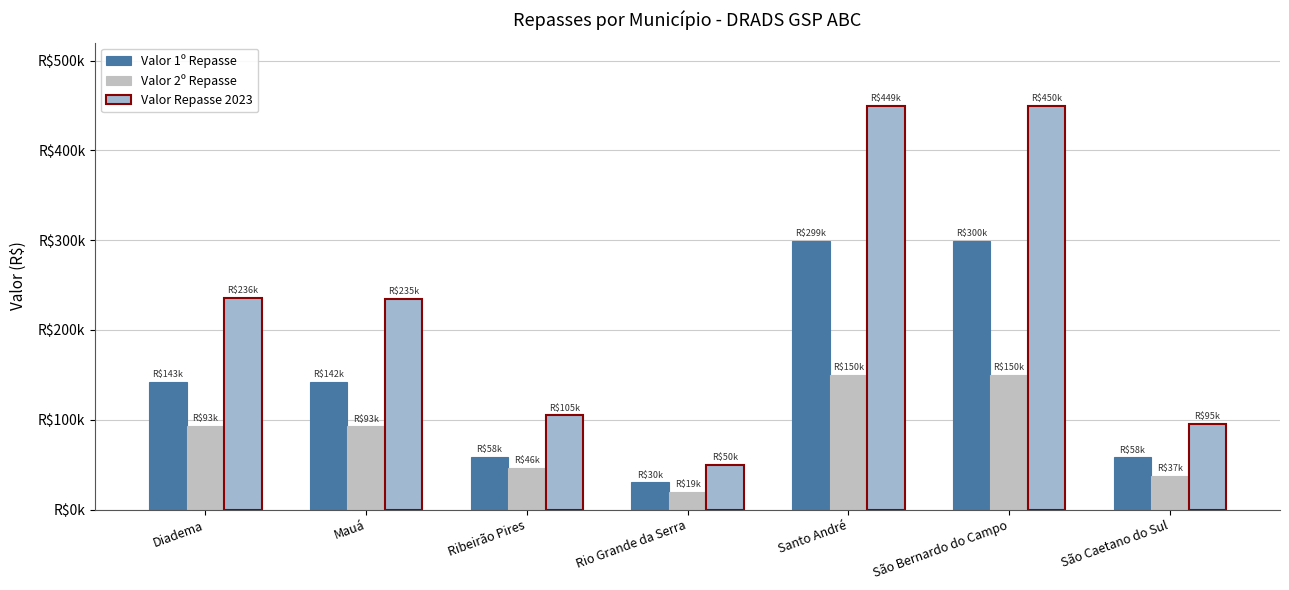

What is the label of the 1st bar from the right?

São Caetano do Sul